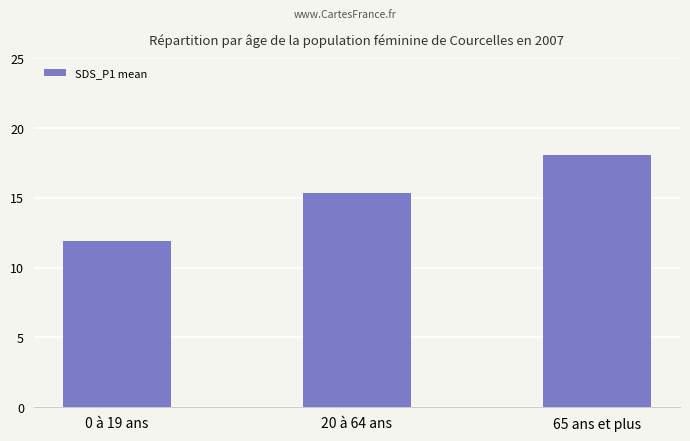

What is the change in value from 0 à 19 ans to 20 à 64 ans?

+3.4